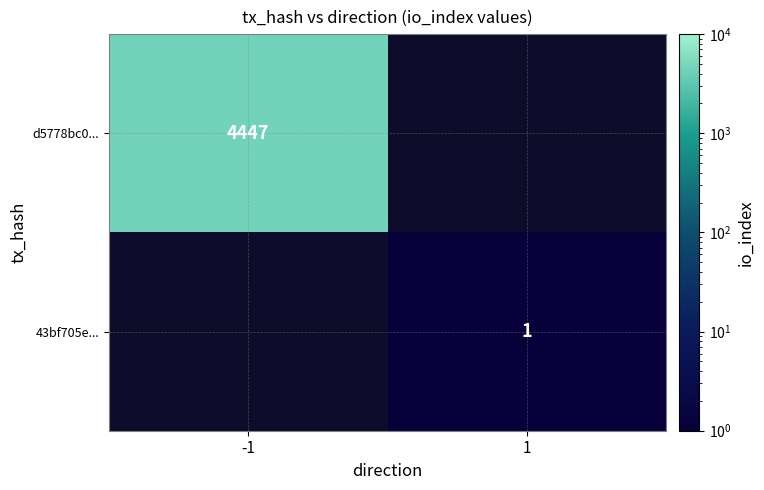

How many data points does each series have?

2